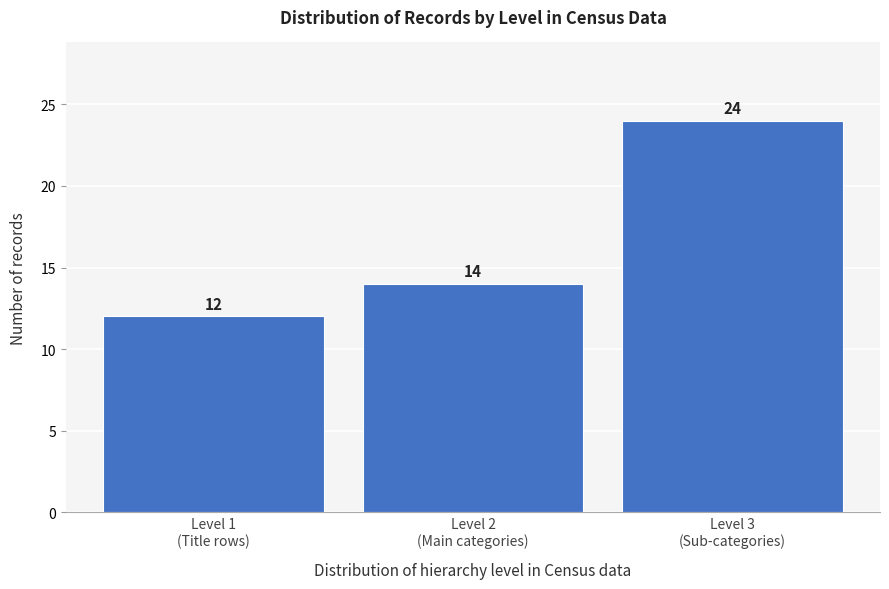

Reading left to right, list all the values displayed in this chart.

12	14	24